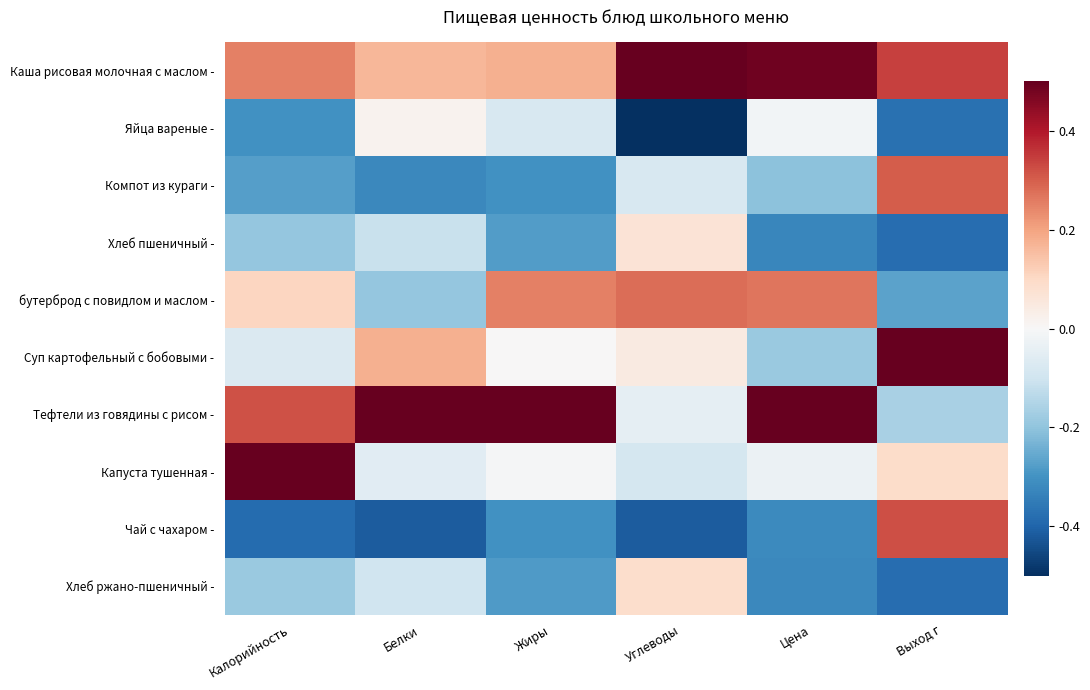

Reading left to right, what are all the values shown in this chart?

Каша рисовая молочная с маслом -: Калорийность=0.3	Белки=0.2	Жиры=0.2	Углеводы=0.5	Цена=0.5	Выход г=0.3
Яйца вареные -: Калорийность=-0.3	Белки=0.0	Жиры=-0.1	Углеводы=-0.5	Цена=-0.0	Выход г=-0.4
Компот из кураги -: Калорийность=-0.3	Белки=-0.3	Жиры=-0.3	Углеводы=-0.1	Цена=-0.2	Выход г=0.3
Хлеб пшеничный -: Калорийность=-0.2	Белки=-0.1	Жиры=-0.3	Углеводы=0.1	Цена=-0.3	Выход г=-0.4
бутерброд с повидлом и маслом -: Калорийность=0.1	Белки=-0.2	Жиры=0.3	Углеводы=0.3	Цена=0.3	Выход г=-0.3
Суп картофельный с бобовыми -: Калорийность=-0.1	Белки=0.2	Жиры=0.0	Углеводы=0.0	Цена=-0.2	Выход г=0.5
Тефтели из говядины с рисом -: Калорийность=0.3	Белки=0.5	Жиры=0.5	Углеводы=-0.0	Цена=0.5	Выход г=-0.2
Капуста тушенная -: Калорийность=0.5	Белки=-0.1	Жиры=-0.0	Углеводы=-0.1	Цена=-0.0	Выход г=0.1
Чай с чахаром -: Калорийность=-0.4	Белки=-0.4	Жиры=-0.3	Углеводы=-0.4	Цена=-0.3	Выход г=0.3
Хлеб ржано-пшеничный -: Калорийность=-0.2	Белки=-0.1	Жиры=-0.3	Углеводы=0.1	Цена=-0.3	Выход г=-0.4